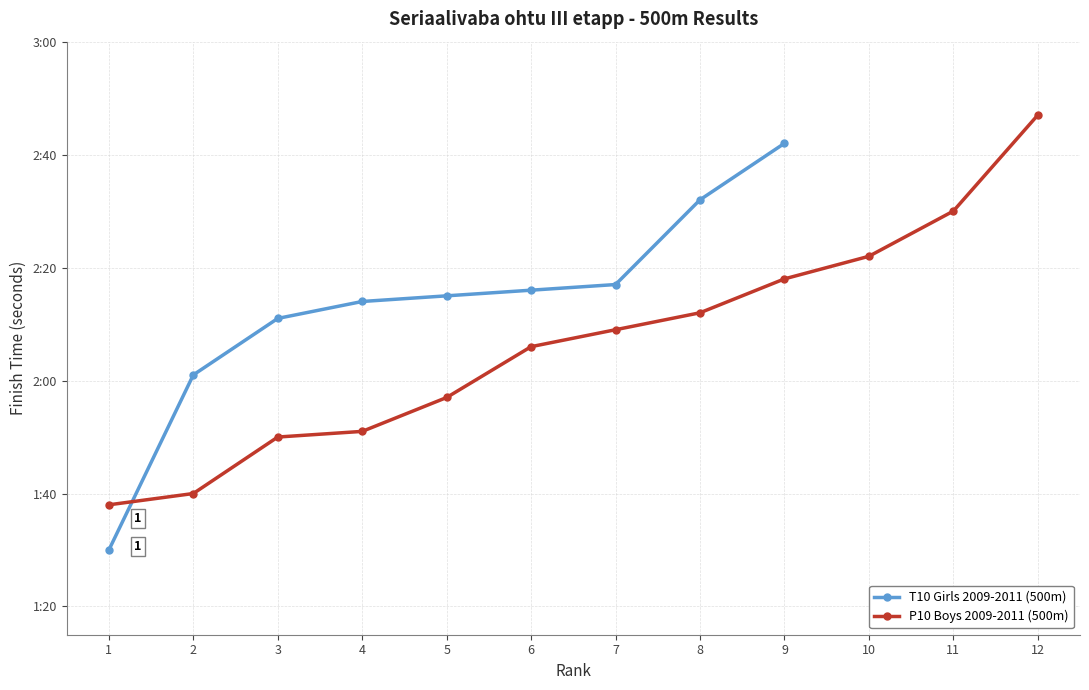

What is the difference between the maximum and minimum values?

69